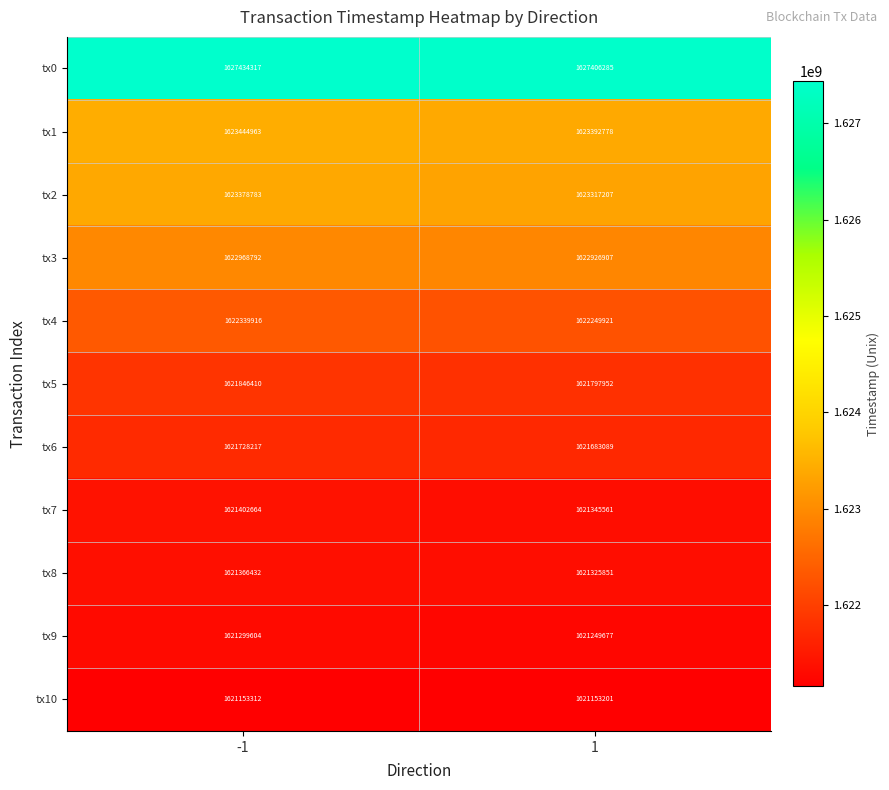

The tx0 series shows 1627406285 at 1. True or false?

True